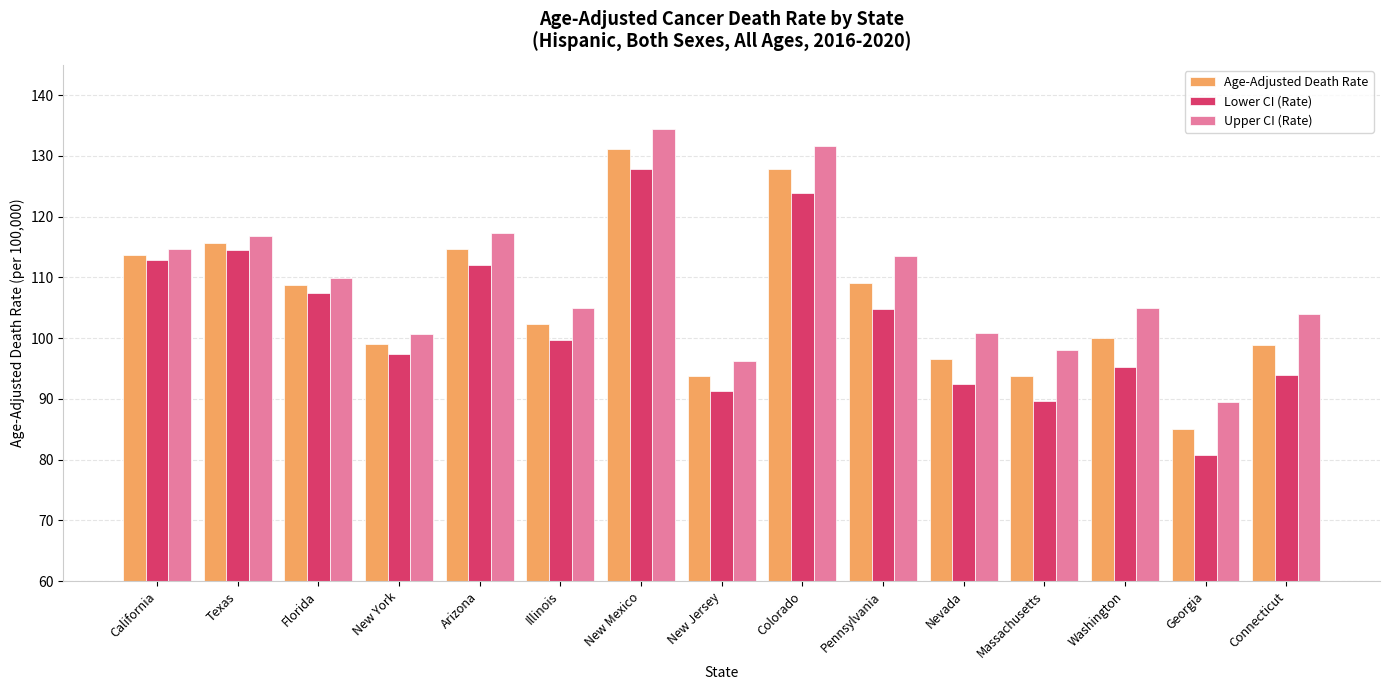

Which series has the largest range (max minus min)?

Lower CI (Rate)